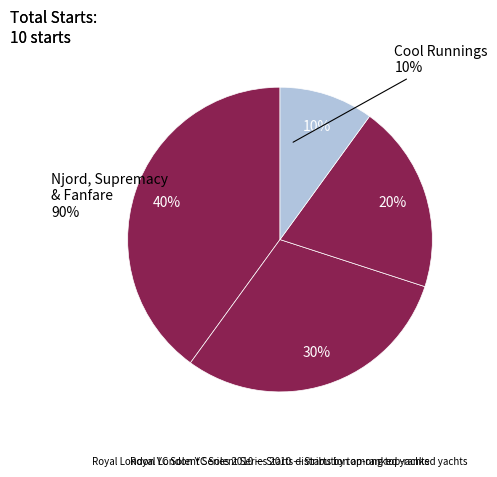

What is the change in value from Fanfare to Cool Runnings?

-1